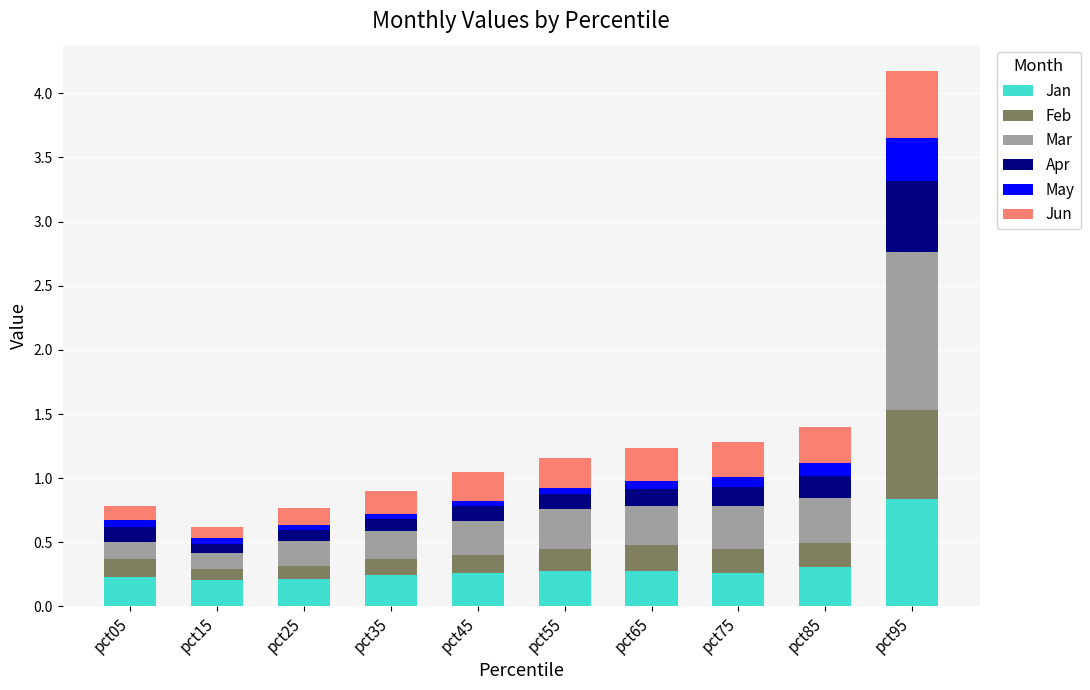

At which label does Jan reach its peak?

pct95